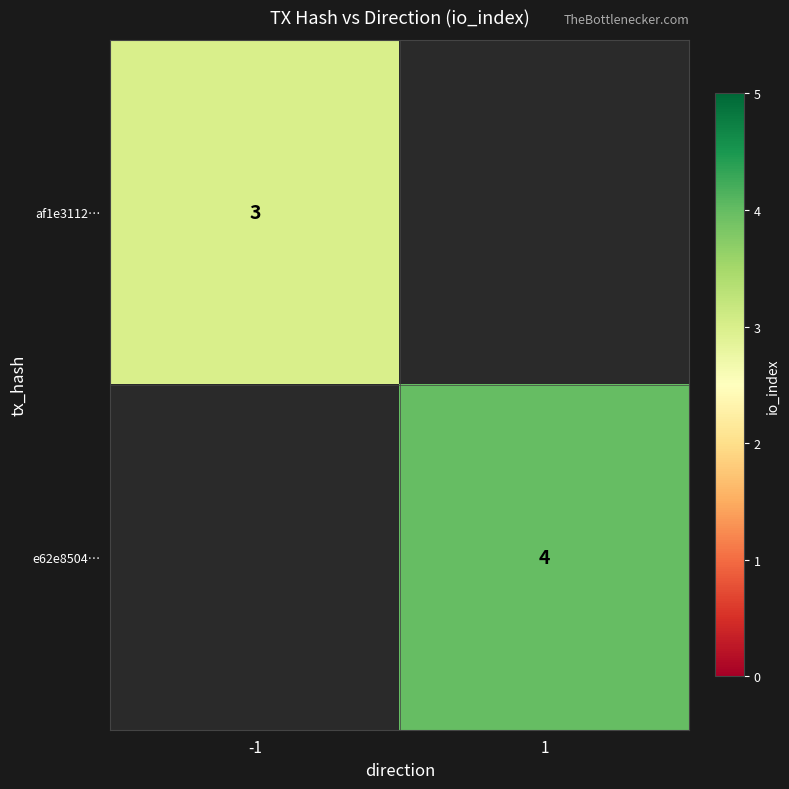

The e62e8504… series shows 6 at 1. True or false?

False